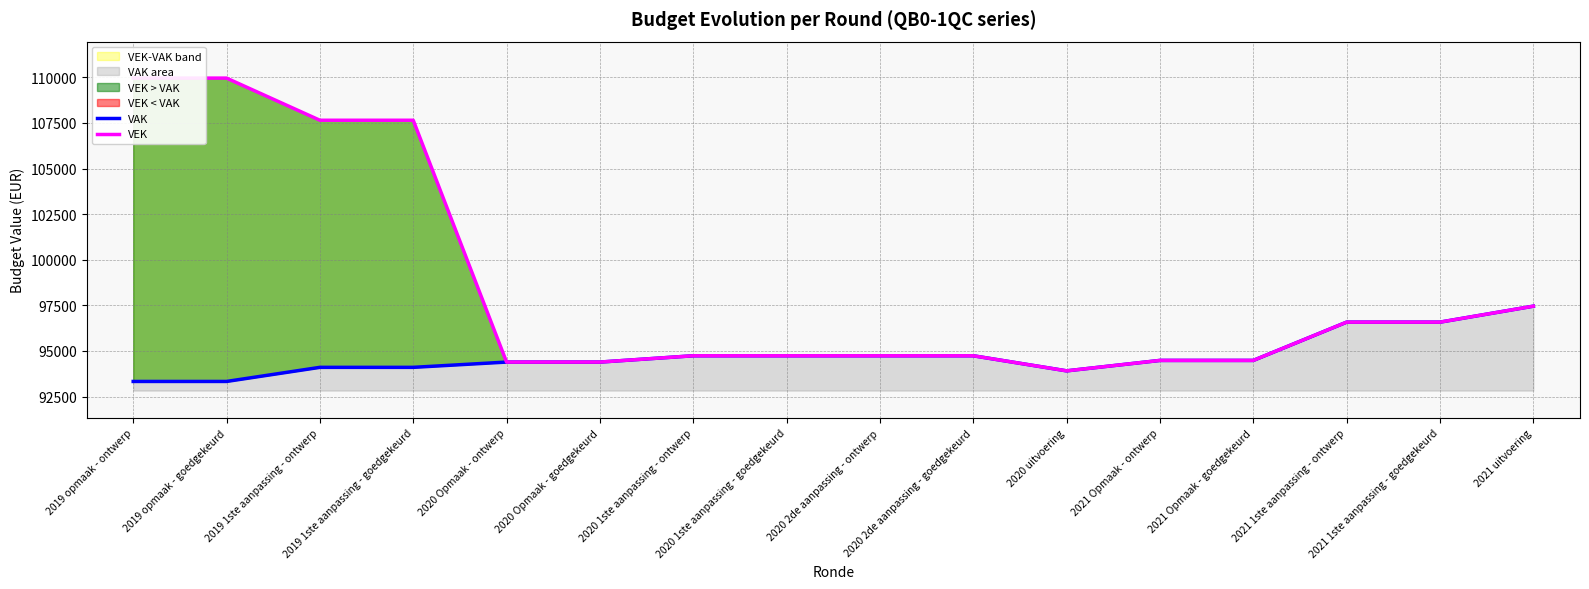

What is the value of the VAK point at the 9th from the left?

94739